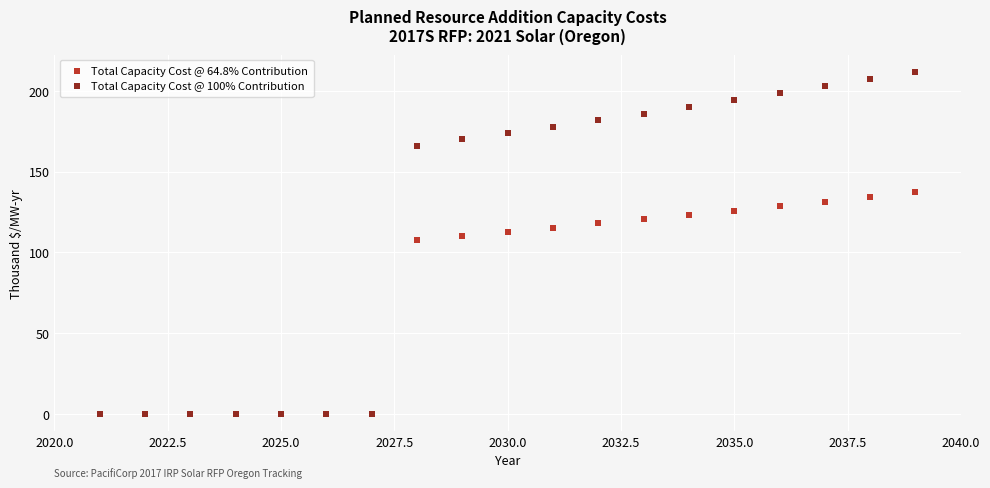

Across all series, what Y value is closest to 105?

107.6